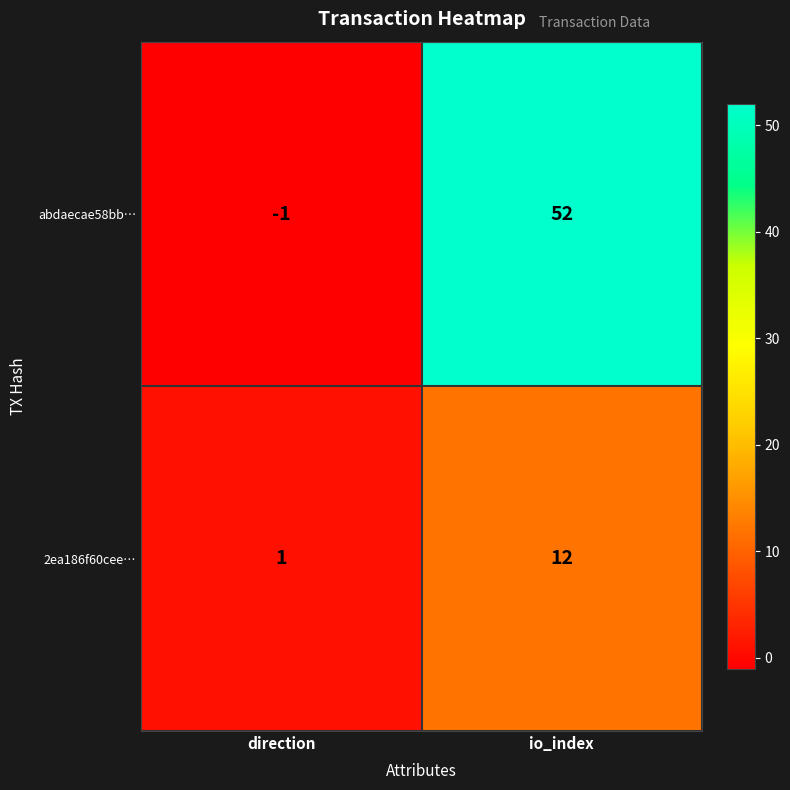

Which series has the largest total across all categories?

abdaecae58bb…